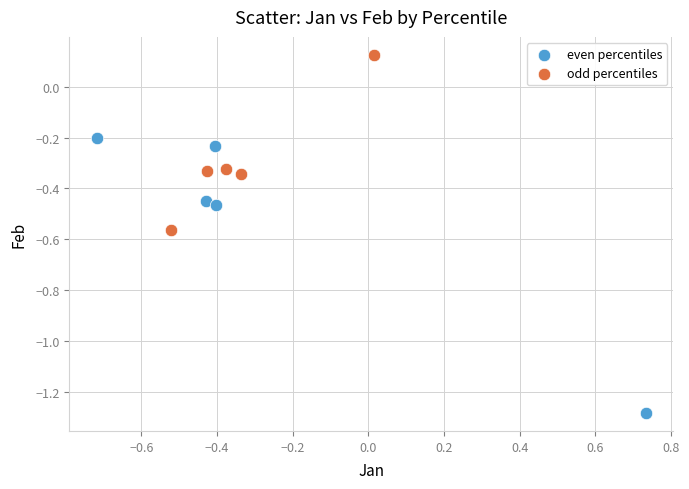

Which series has the widest spread of Y values?

even percentiles